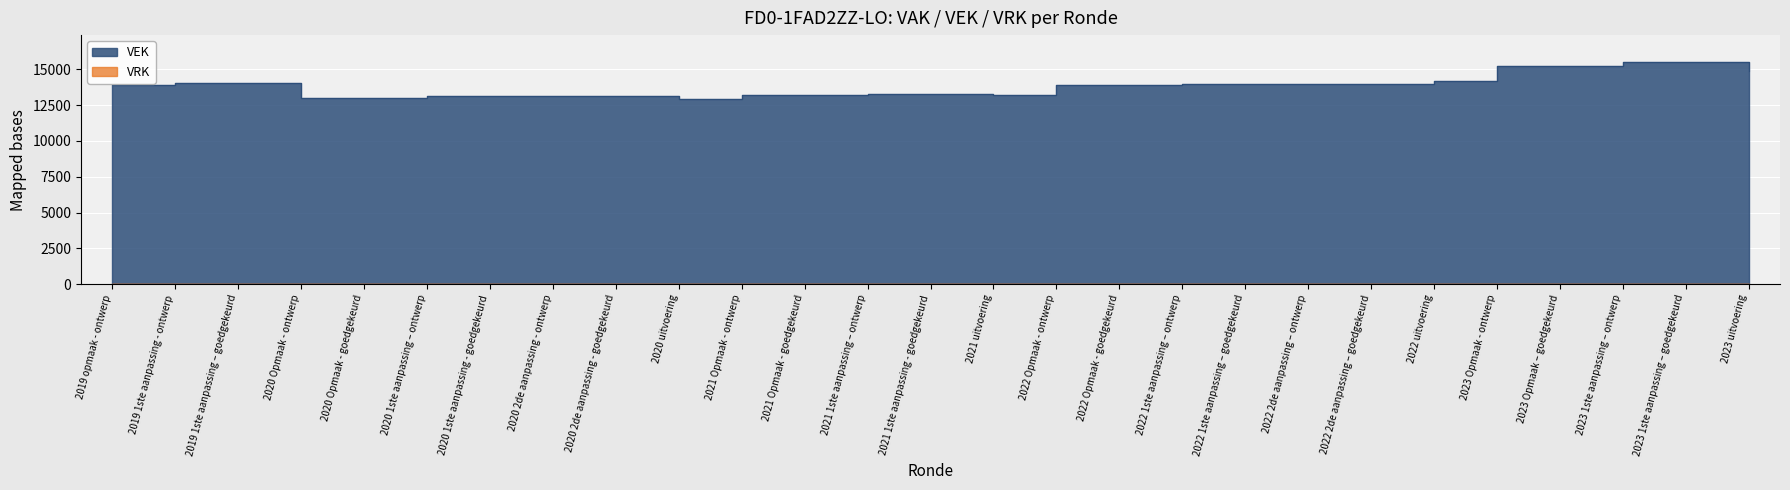

What is the difference between the maximum and minimum values?

2593